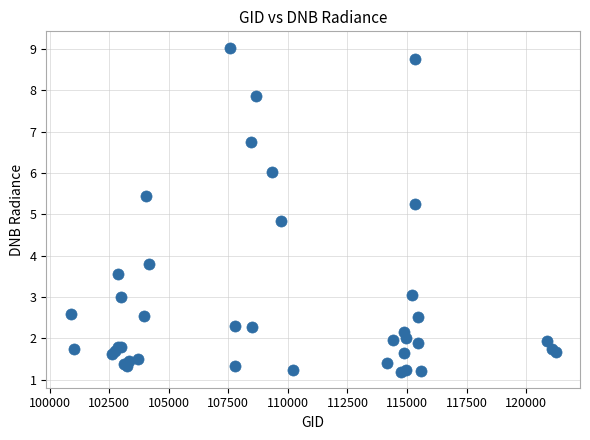

What Y value in the scatter plot is closest to 5?

4.8